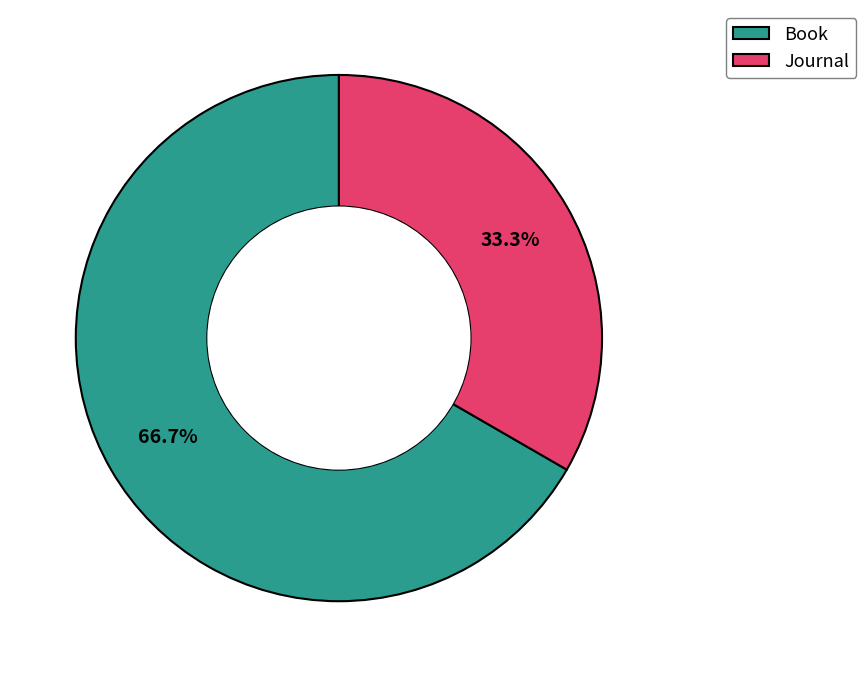

What percentage do Journal and Book together represent?

100.0%